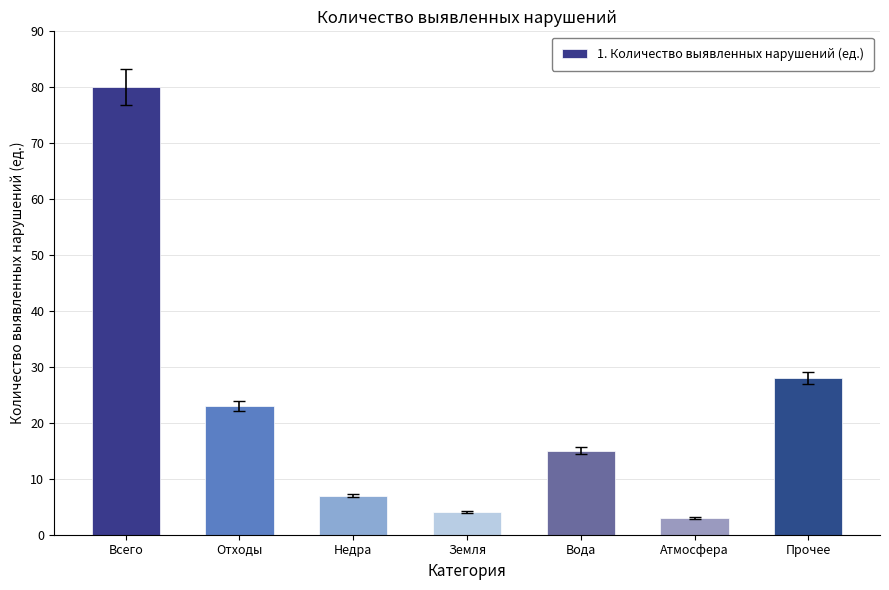

Reading left to right, what are all the values shown in this chart?

Всего=80	Отходы=23	Недра=7	Земля=4	Вода=15	Атмосфера=3	Прочее=28